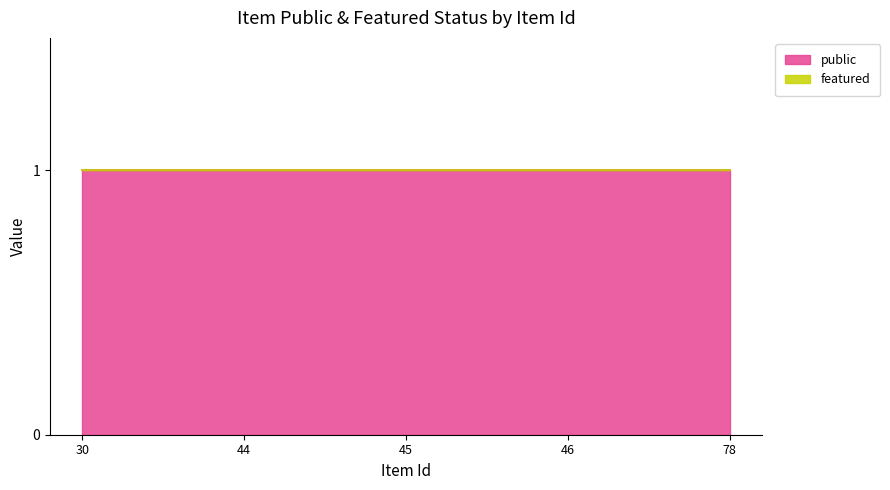

What is the greatest value displayed?

1